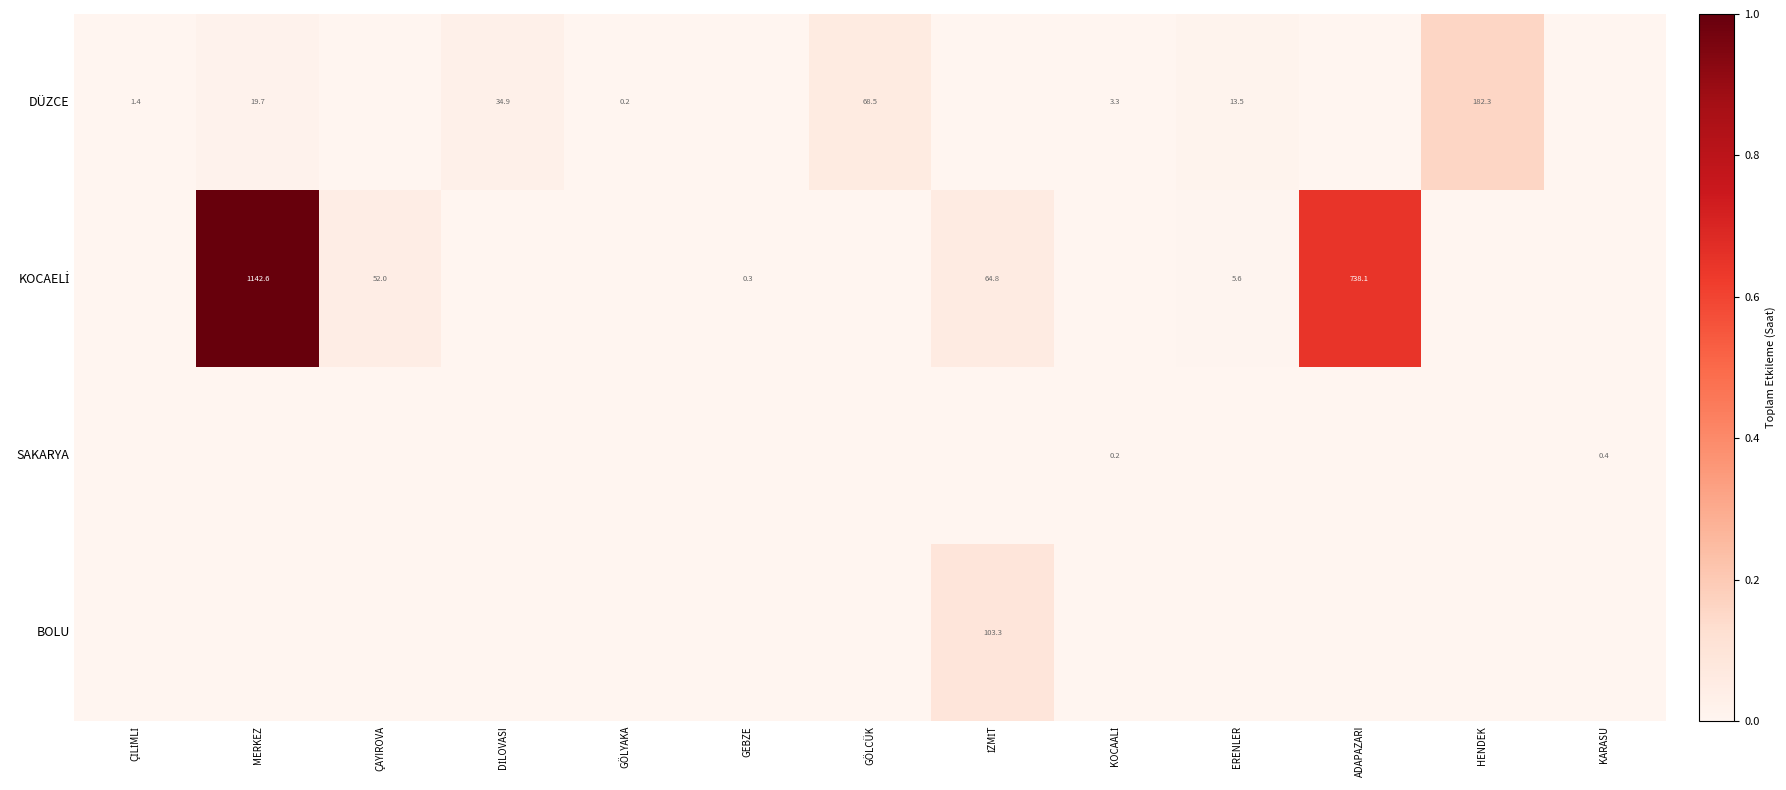

The BOLU series shows 0.0 at ÇİLİMLİ. True or false?

True